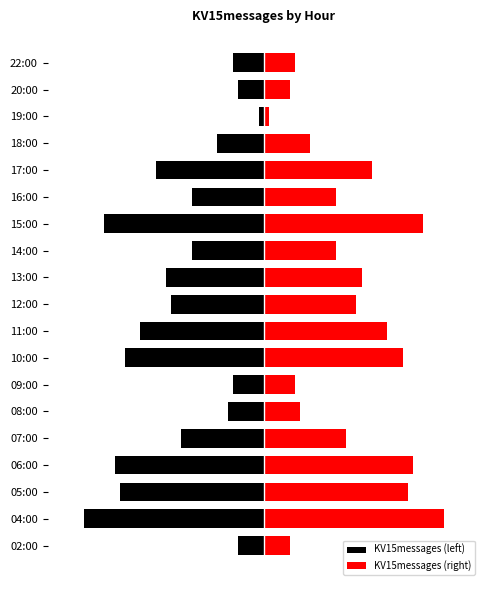

How many data points in KV15messages (right) are above 8?

9